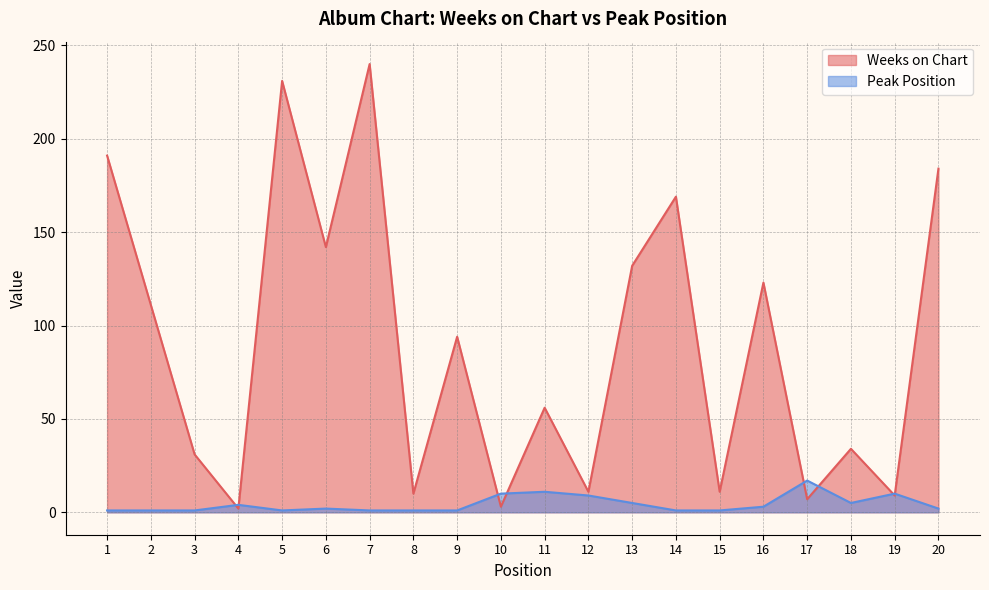

Between 2 and 11, which series saw the biggest shift?

Weeks on Chart